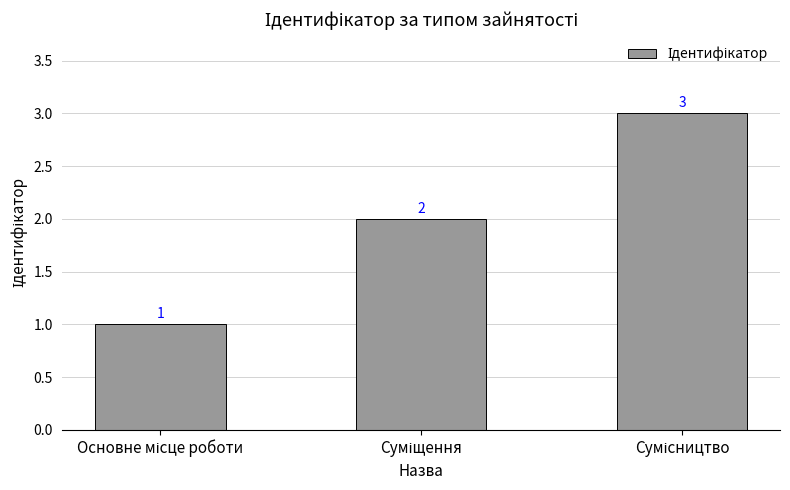

What is the value of the 3rd bar from the left?

3